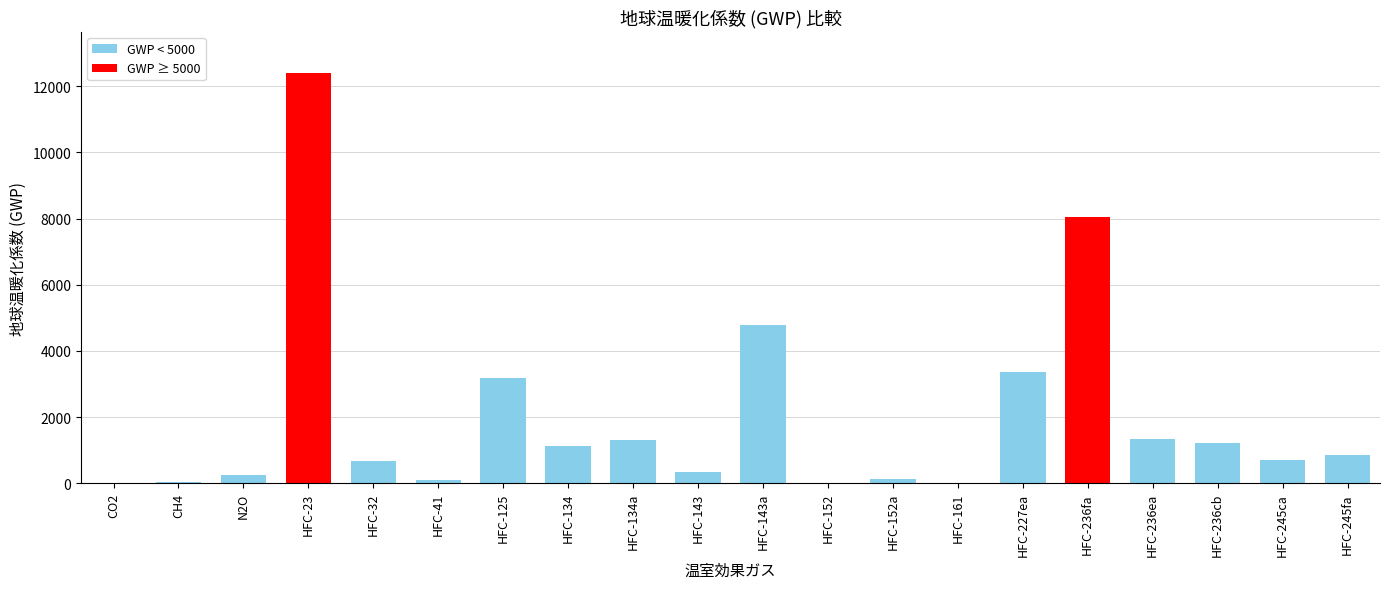

Which label corresponds to the largest value in the chart?

HFC-23